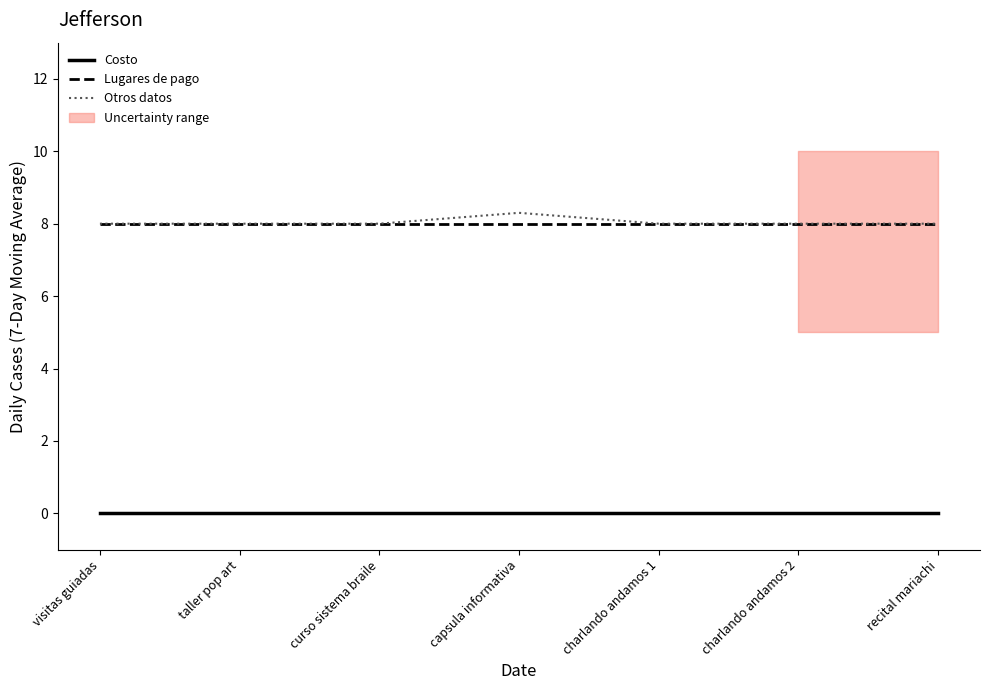

How many distinct data groups are displayed?

3